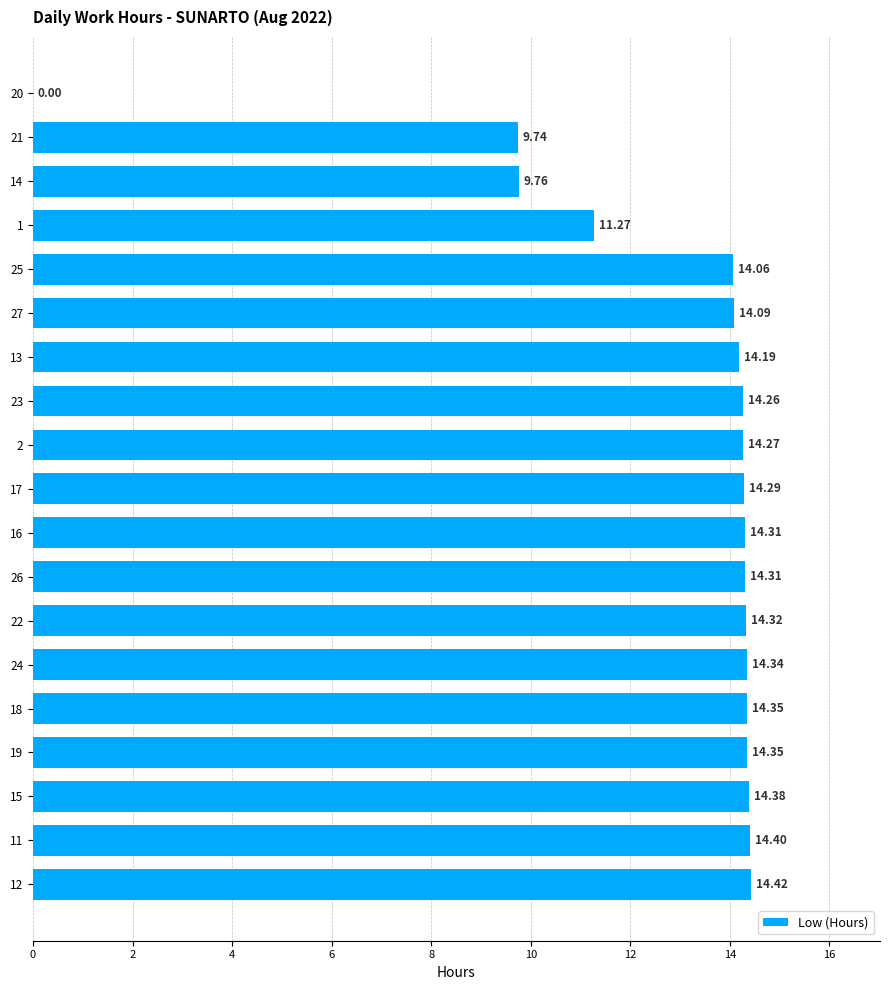

What is the sum of all values?

245.1